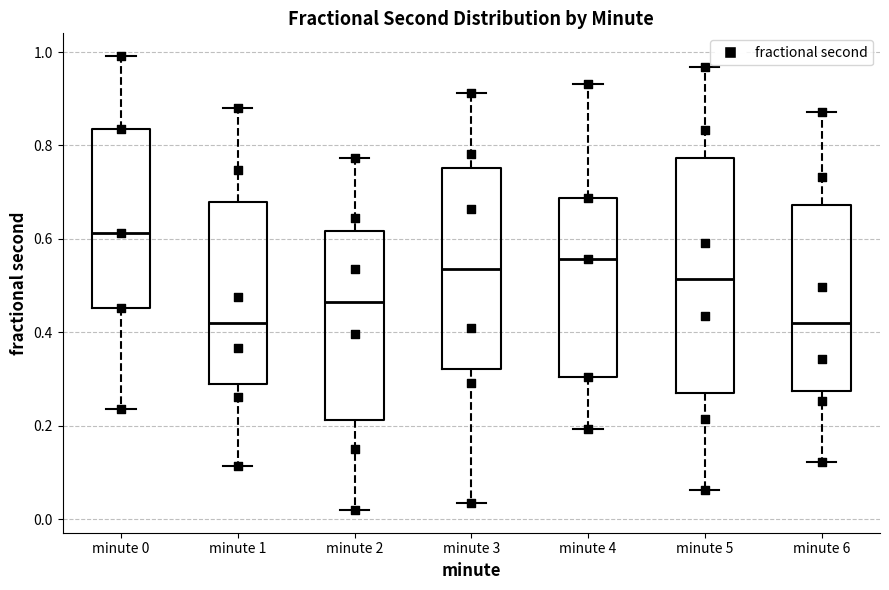

Where does the lower whisker of the box for minute 4 end on the y-axis? The values are not printed on the chart, so give them approximately, as read against the axis.

0.20